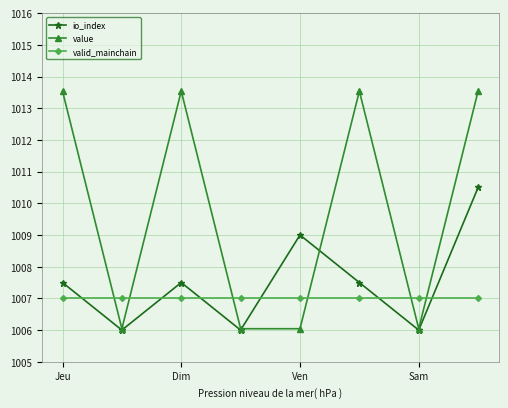

What is the value of the io_index point at the 6th from the left?

1007.5